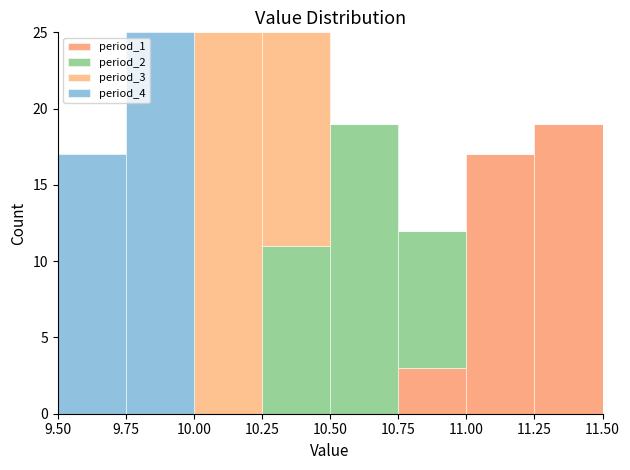

Reading left to right, transcribe this chart: for each stacked bar, give the range it covers on the x-axis and its total height. The values are not printed on the chart, so give them approximately, as read against the axis.

9.50 to 9.75: 17
9.75 to 10.00: 25
10.00 to 10.25: 25
10.25 to 10.50: 25
10.50 to 10.75: 19
10.75 to 11.00: 12
11.00 to 11.25: 17
11.25 to 11.50: 19